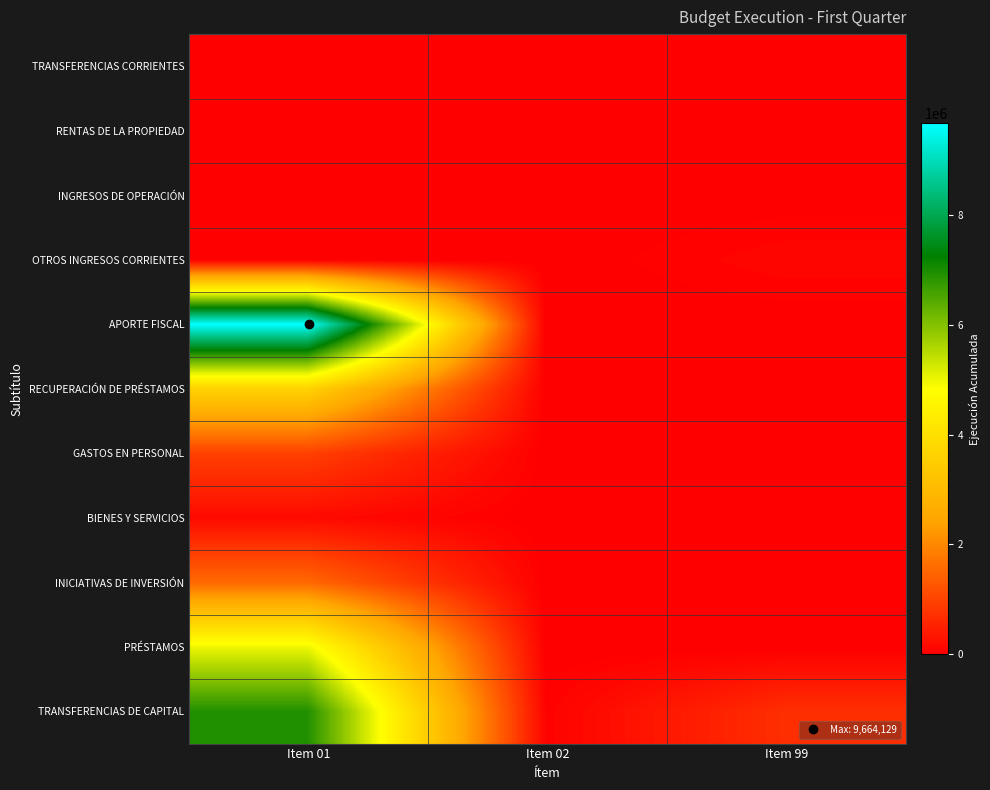

Which series has the widest spread of values?

APORTE FISCAL